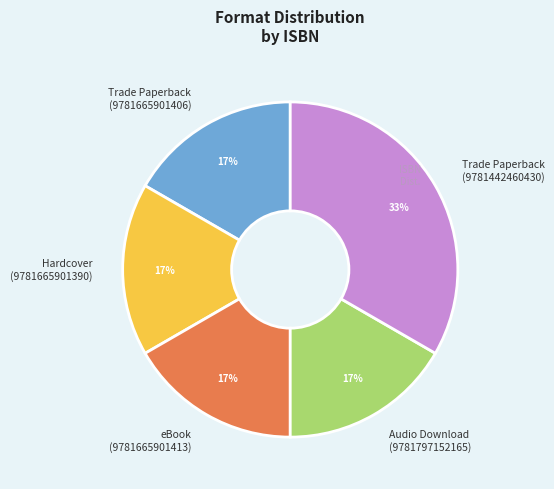

Do eBook (9781665901413) and Trade Paperback (9781665901406) together represent more than half of the pie?

No